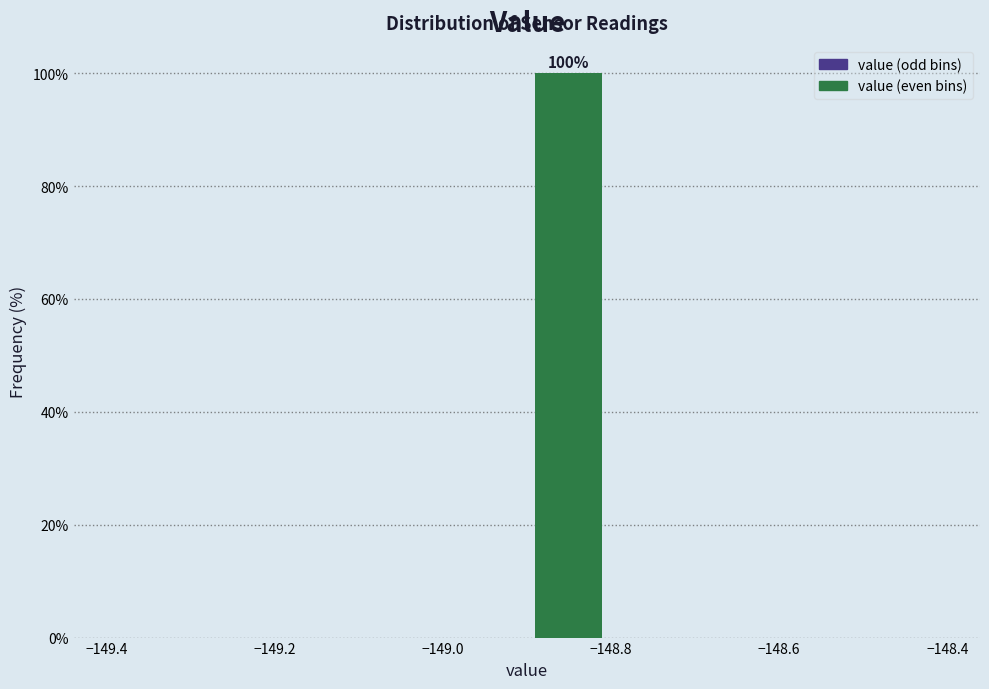

Which range on the x-axis has the tallest bar?

-148.9 to -148.8